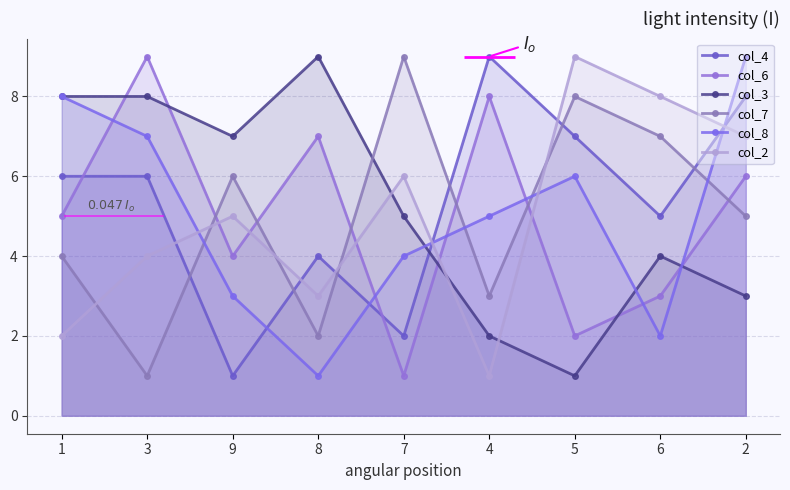

How many col_3 values are between 3 and 8?

6